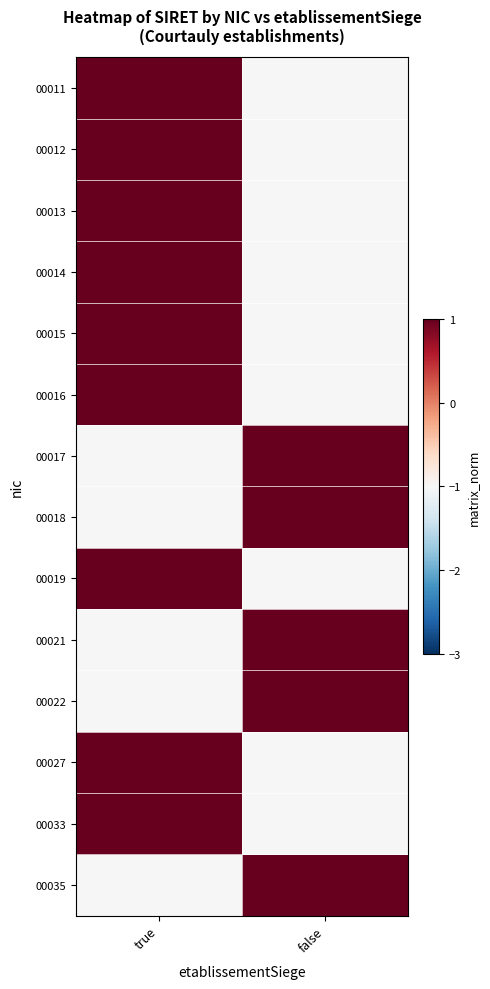

Reading left to right, what are all the values shown in this chart?

00011: true=1	false=-1
00012: true=1	false=-1
00013: true=1	false=-1
00014: true=1	false=-1
00015: true=1	false=-1
00016: true=1	false=-1
00017: true=-1	false=1
00018: true=-1	false=1
00019: true=1	false=-1
00021: true=-1	false=1
00022: true=-1	false=1
00027: true=1	false=-1
00033: true=1	false=-1
00035: true=-1	false=1